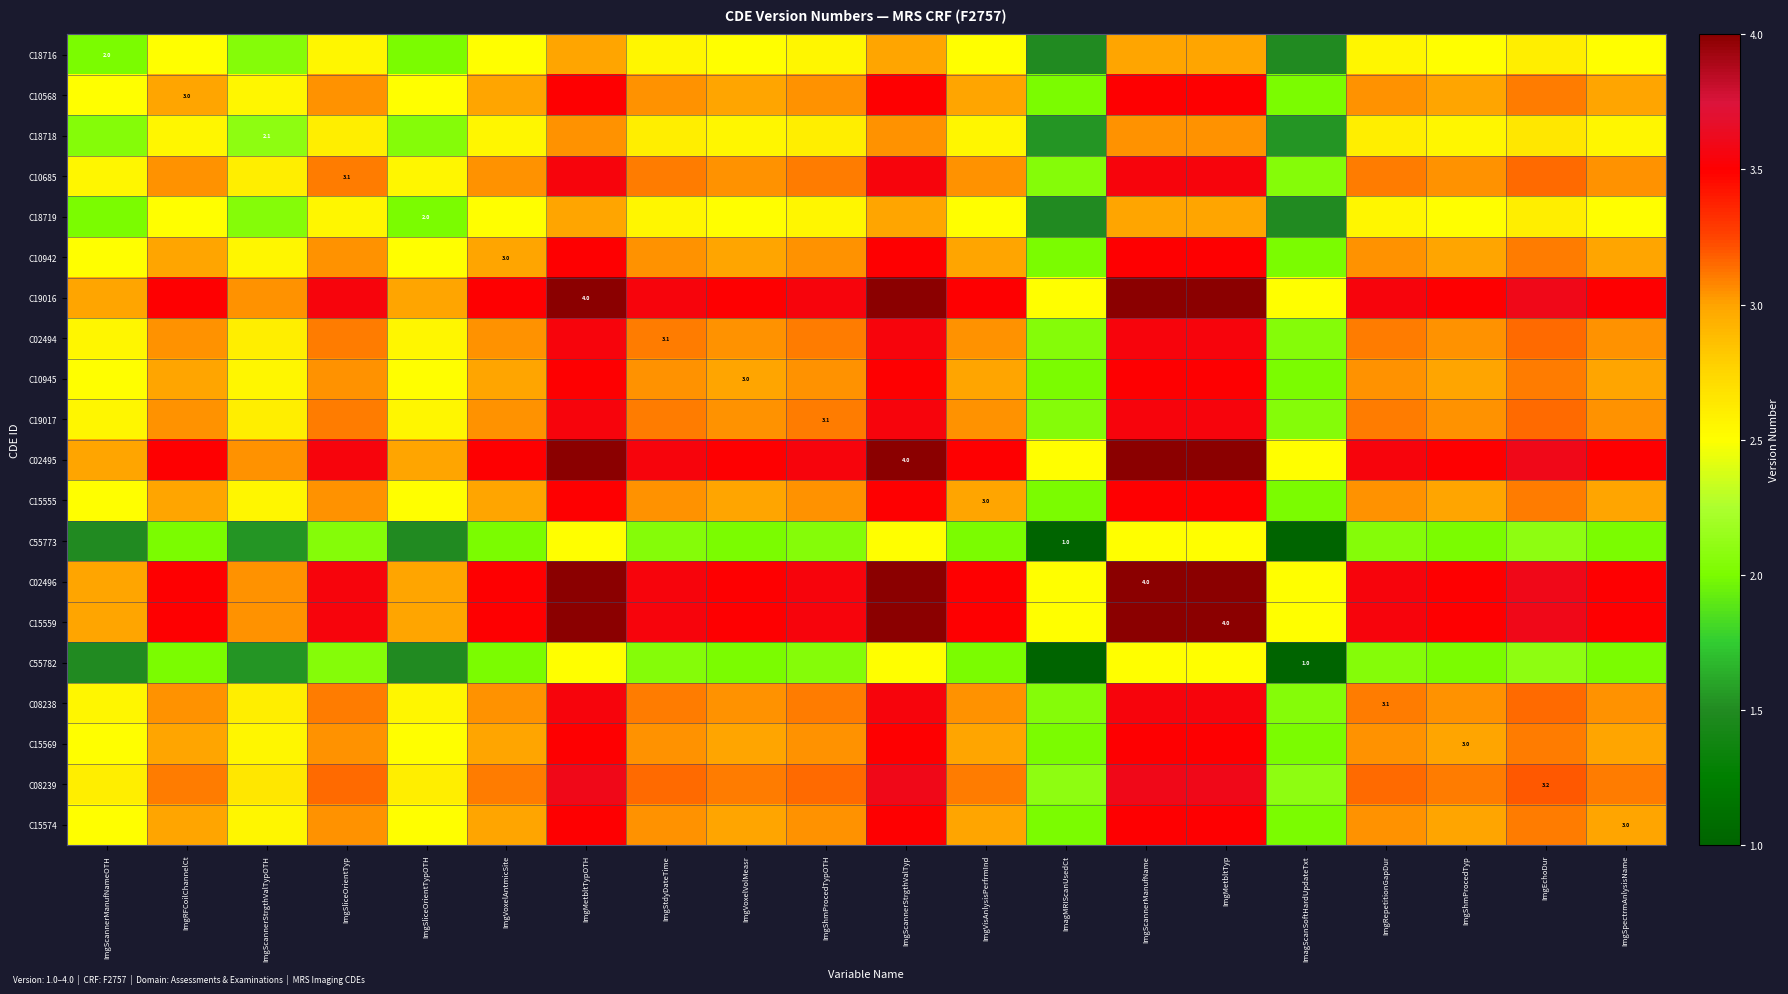

What is the approximate value of C18716 at ImgShmProcedTypOTH?

2.5